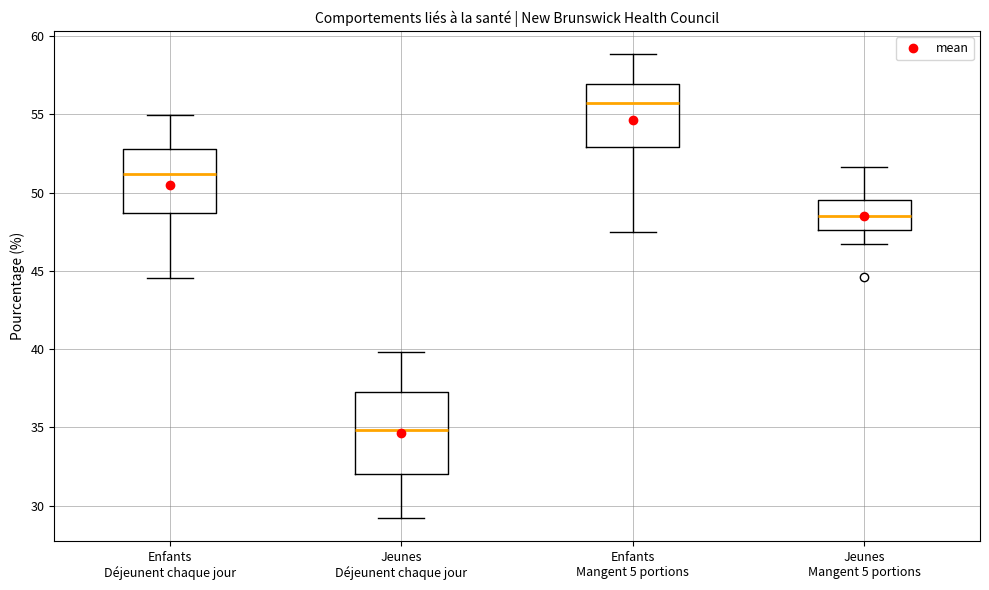

Reading left to right, read every box against the y-axis: the position of its median line, the range the box covers, and the ends of its whiskers. The values are not printed on the chart, so give them approximately, as read against the axis.

Enfants Déjeunent chaque jour: median 51.0, box 48.5 to 53.0, whiskers 44.5 to 55.0
Jeunes Déjeunent chaque jour: median 35.0, box 32.0 to 37.5, whiskers 29.0 to 40.0
Enfants Mangent 5 portions: median 55.5, box 53.0 to 57.0, whiskers 47.5 to 59.0
Jeunes Mangent 5 portions: median 48.5, box 47.5 to 49.5, whiskers 46.5 to 51.5